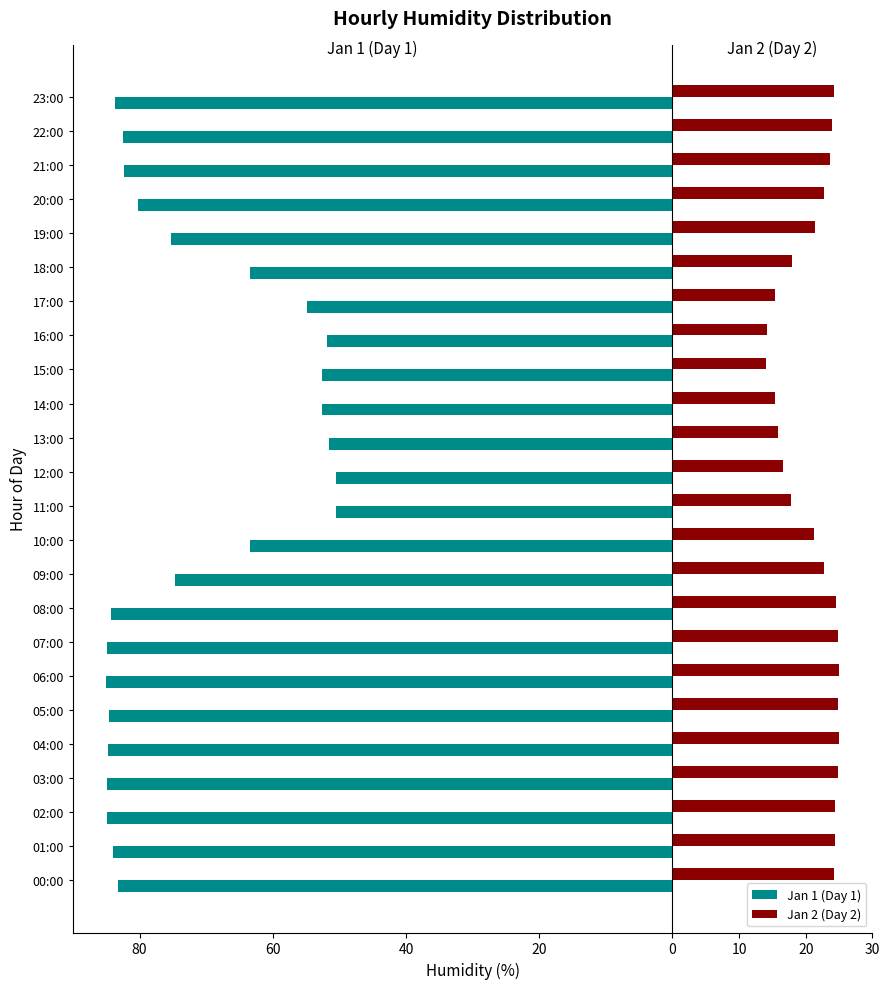

What are all the series names shown in the legend?

Jan 1 (Day 1), Jan 2 (Day 2)